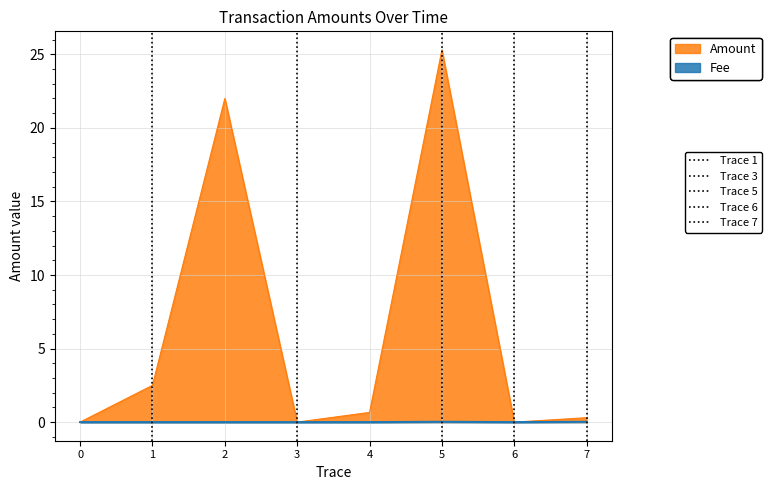

Rank the series by their average value, from highest to lowest.

Amount, Fee